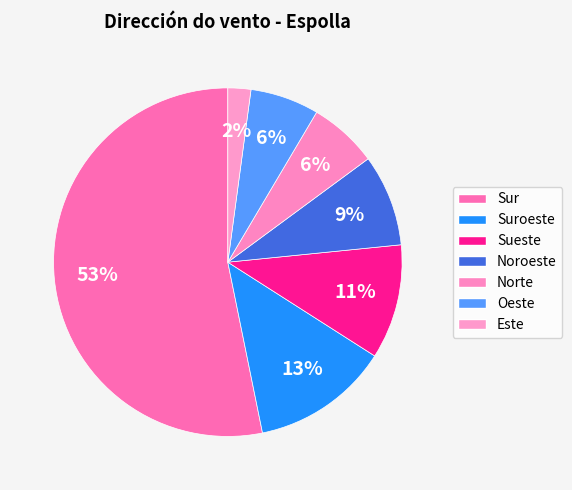

How many segments does this pie chart have?

7